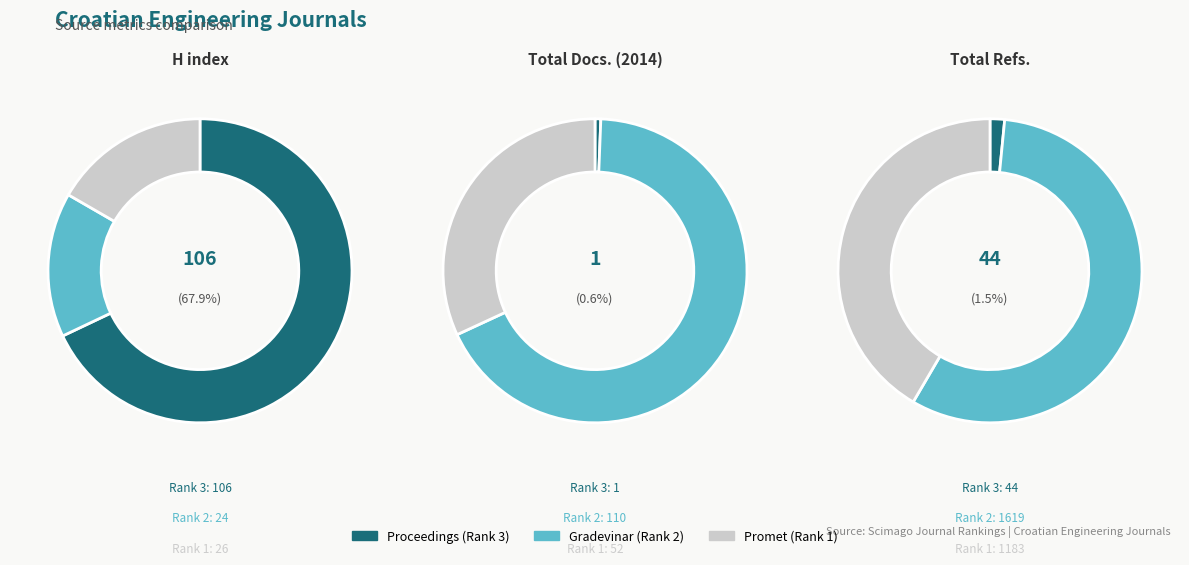

How much of the chart is everything except Proceedings (Rank 3)?

32.1%